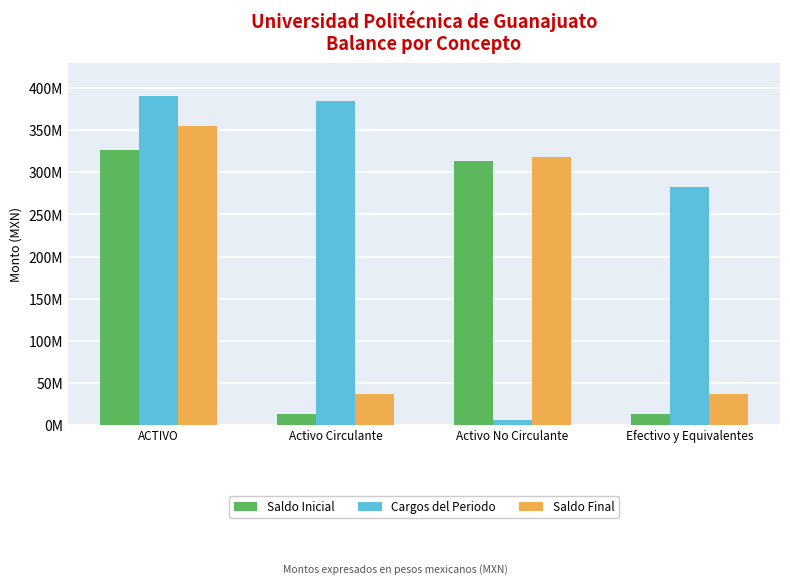

The value of Cargos del Periodo at Efectivo y Equivalentes is 283121138.2. True or false?

True